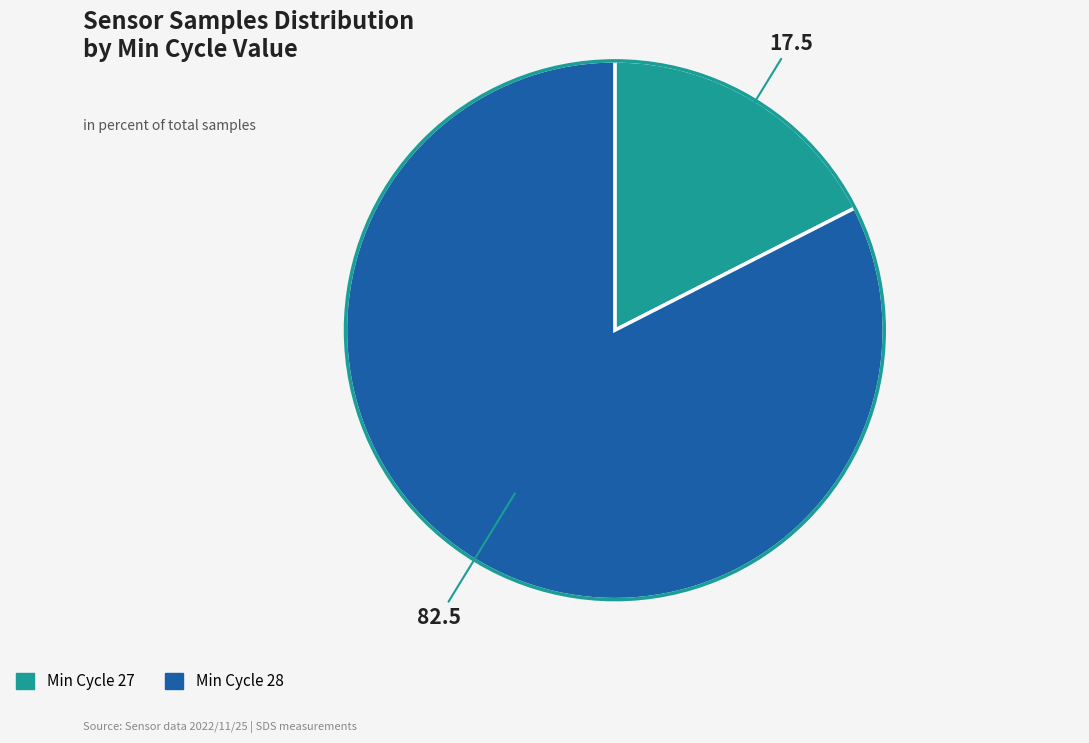

Is there a majority slice in this chart?

Yes